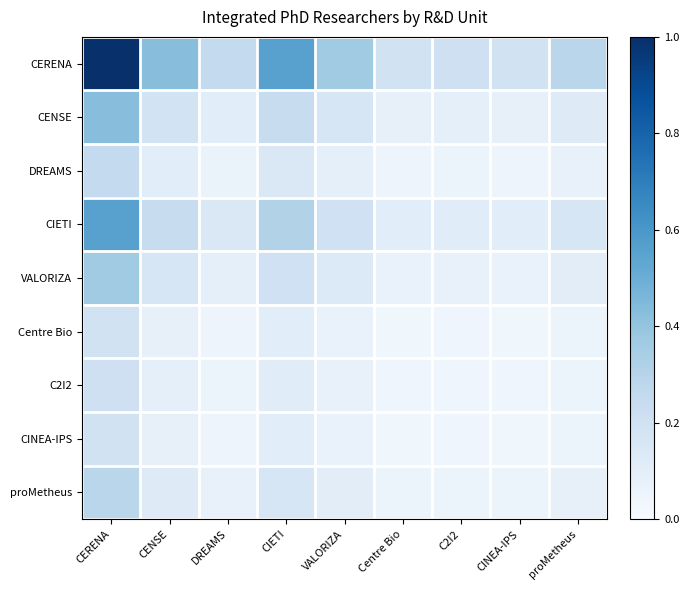

Which category has the lowest value across all series?

Centre Bio